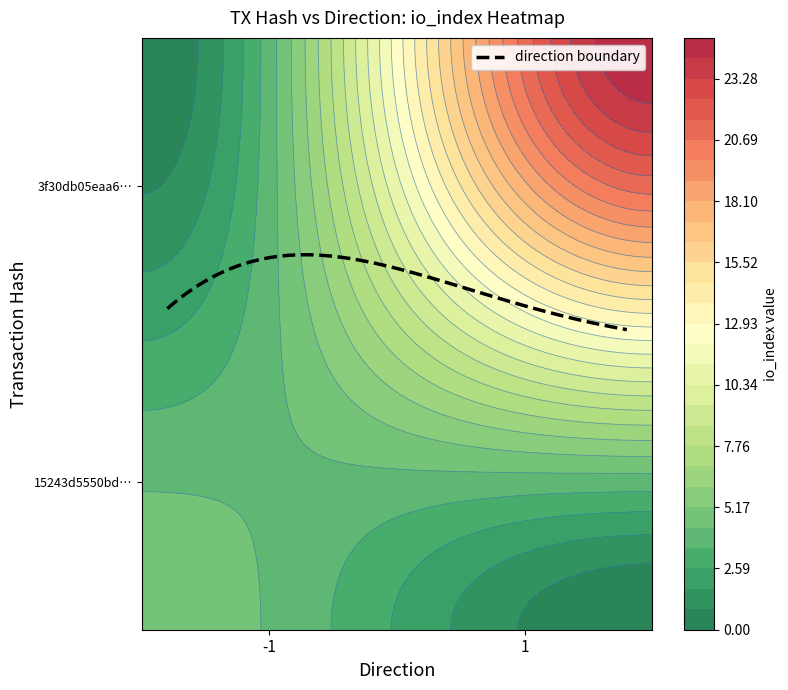

Rank the series by their average value, from lowest to highest.

15243d5550bdf733876acc515c68de31a59c2b3, 3f30db05eaa6a583c3cb80dbf8ca89cbc90c43a